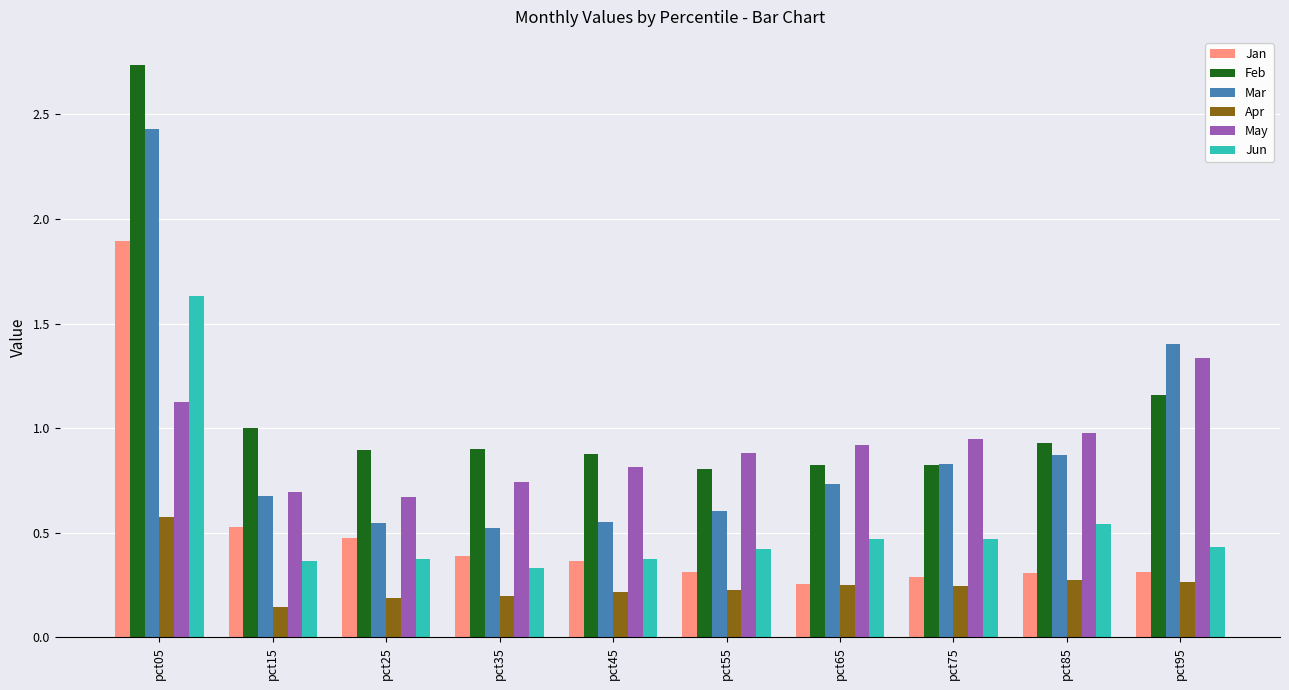

How many Jun values are between 0 and 1?

9